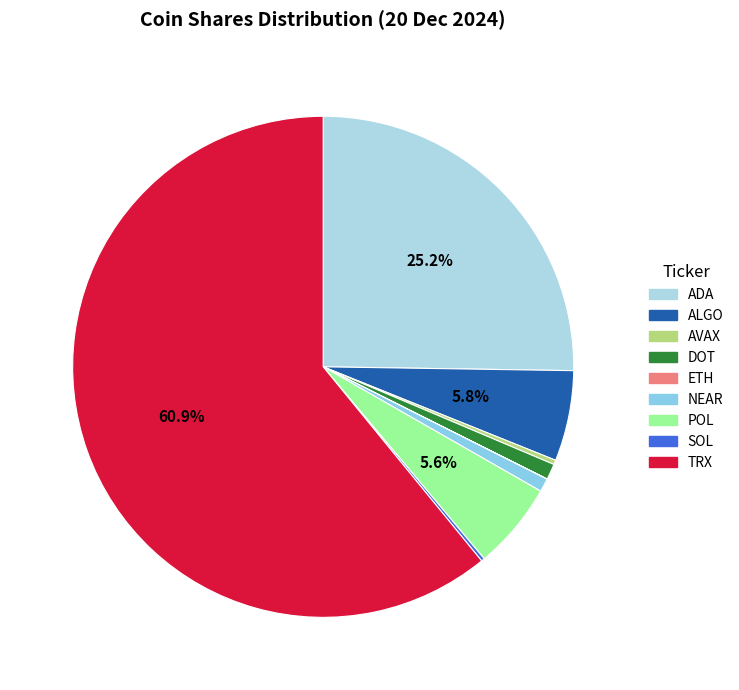

Rank the categories by value from highest to lowest.

TRX, ADA, ALGO, POL, DOT, NEAR, AVAX, SOL, ETH